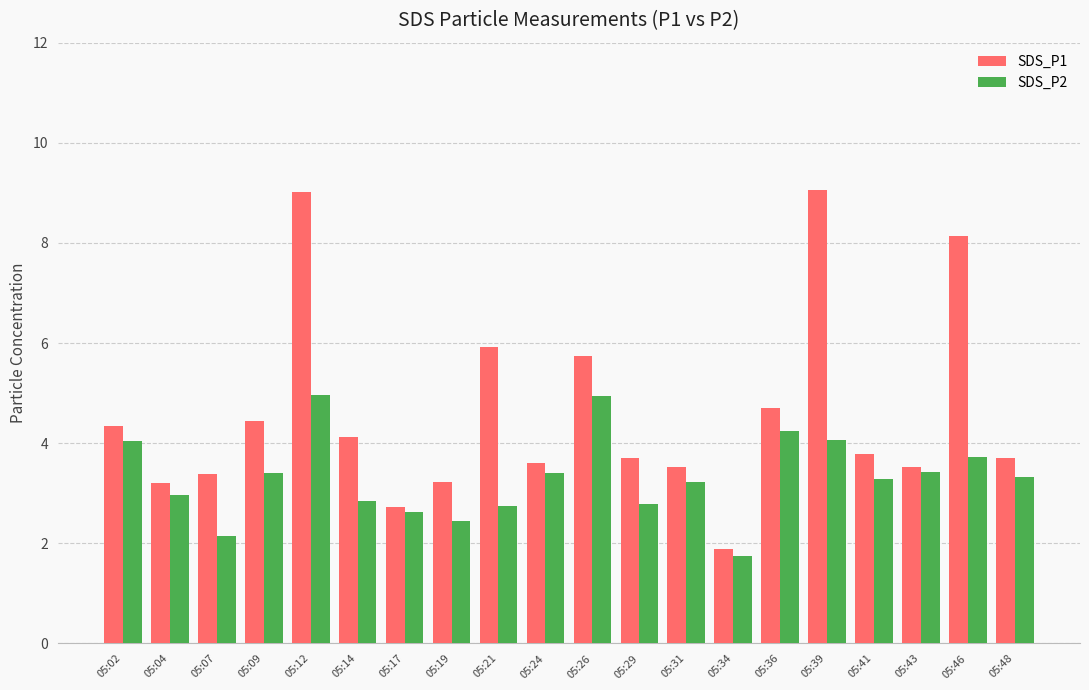

Between 05:02 and 05:43, which series saw the biggest shift?

SDS_P1